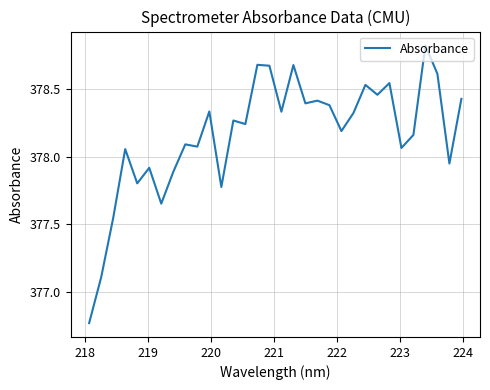

True or false: there are more than 1 points higher than both neighbors.

True